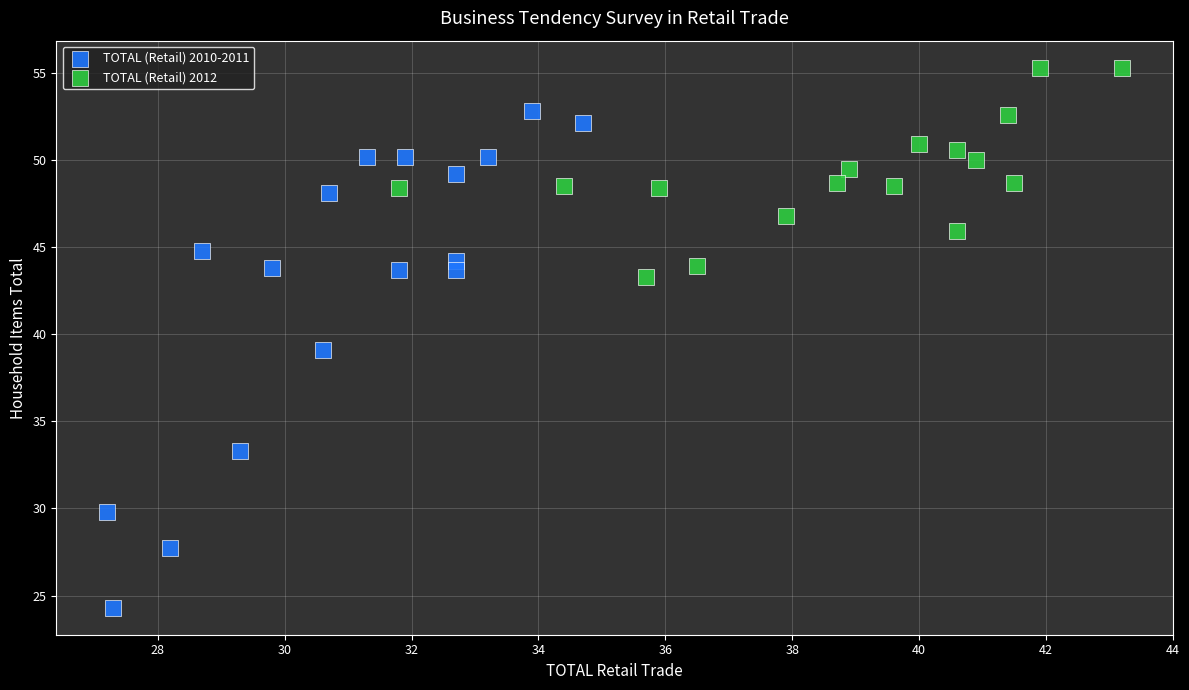

Which series has the largest Y range (max minus min)?

TOTAL (Retail) 2010-2011